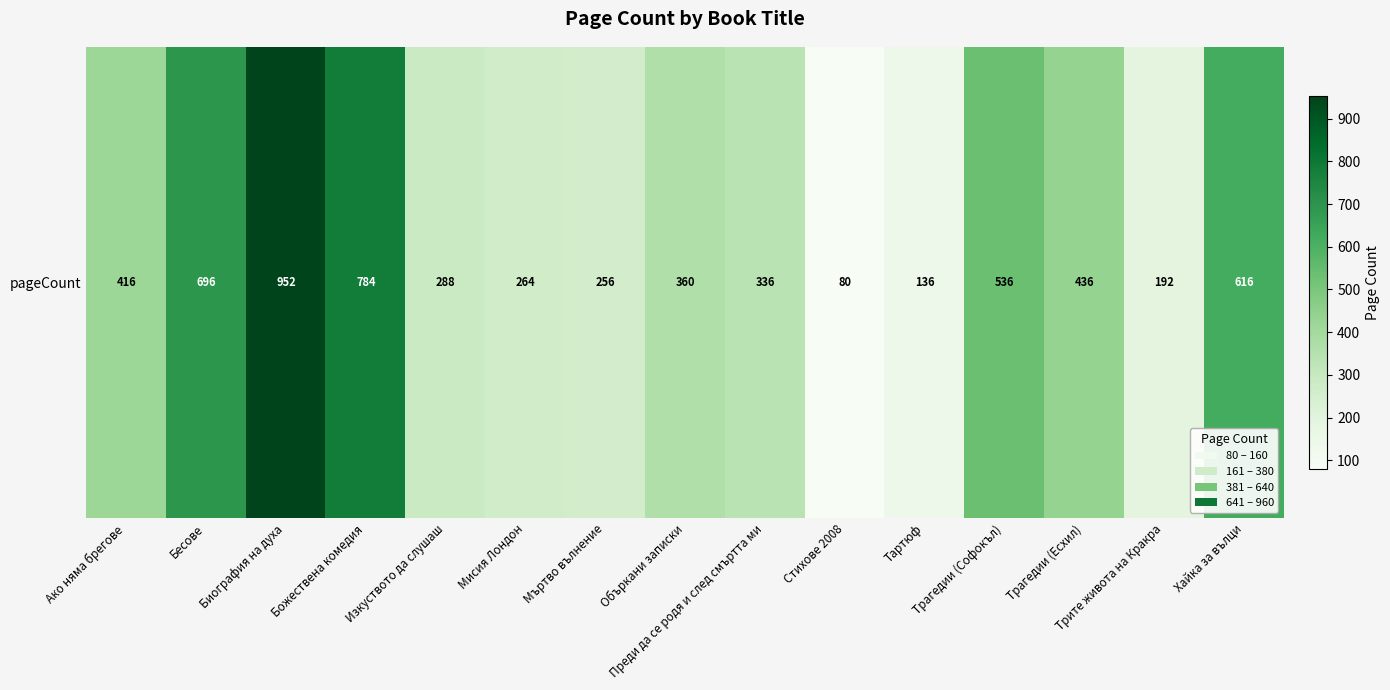

List the labels in order of value, largest first.

Биография на духа, Божествена комедия, Бесове, Хайка за вълци, Трагедии (Софокъл), Трагедии (Есхил), Ако няма брегове, Объркани записки, Преди да се родя и след смъртта ми, Изкуството да слушаш, Мисия Лондон, Мъртво вълнение, Трите живота на Кракра, Тартюф, Стихове 2008